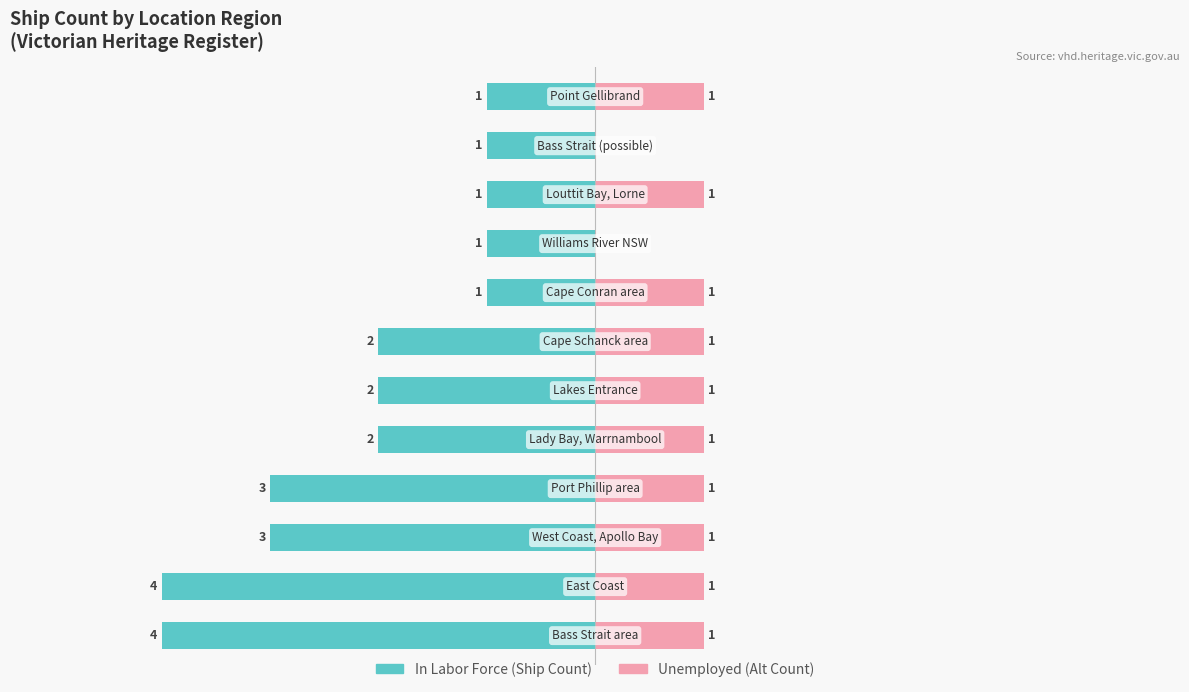

How many categories are shown in the chart?

12